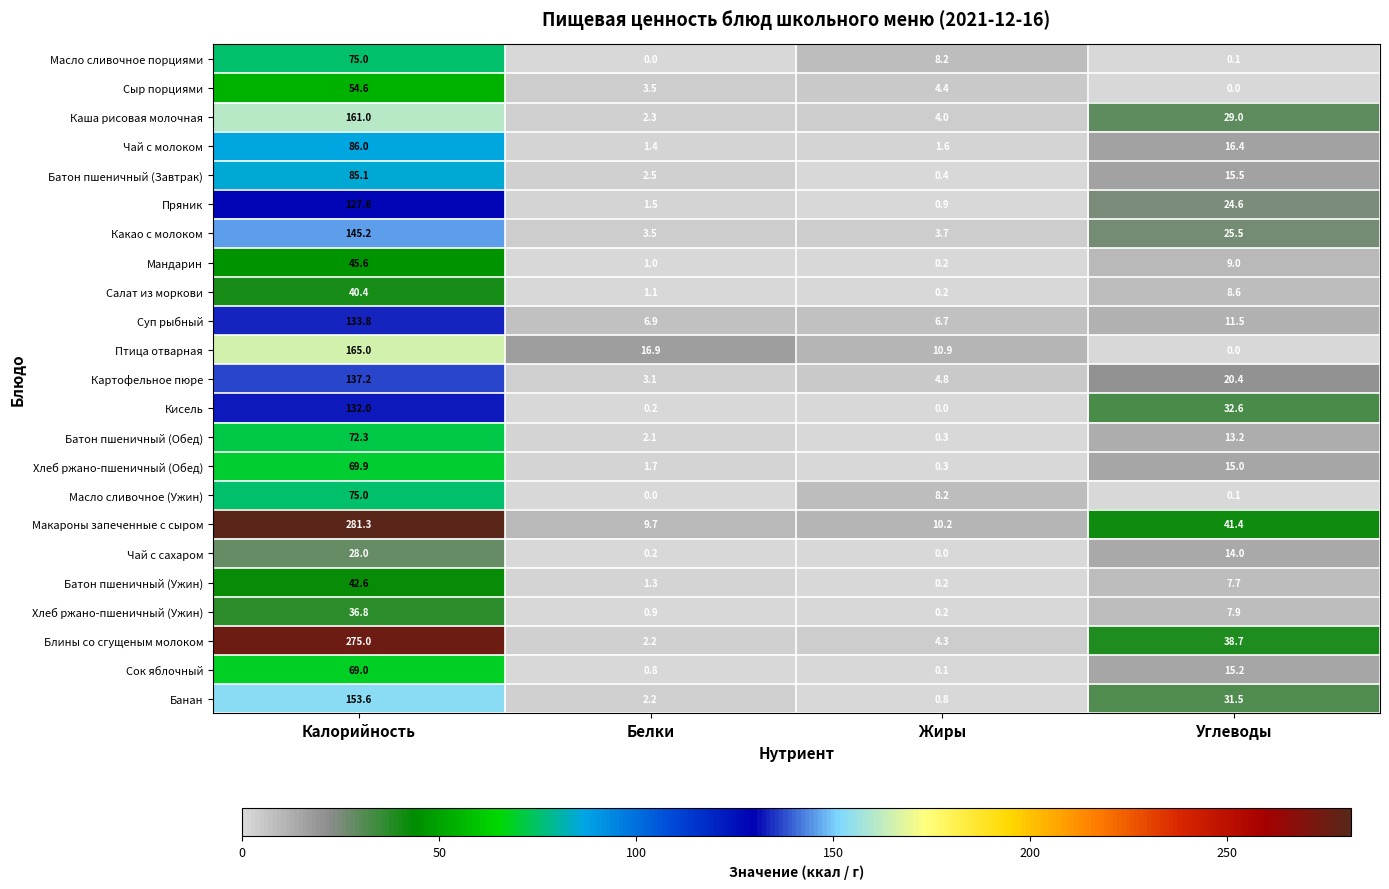

At which label does Какао с молоком reach its peak?

Калорийность